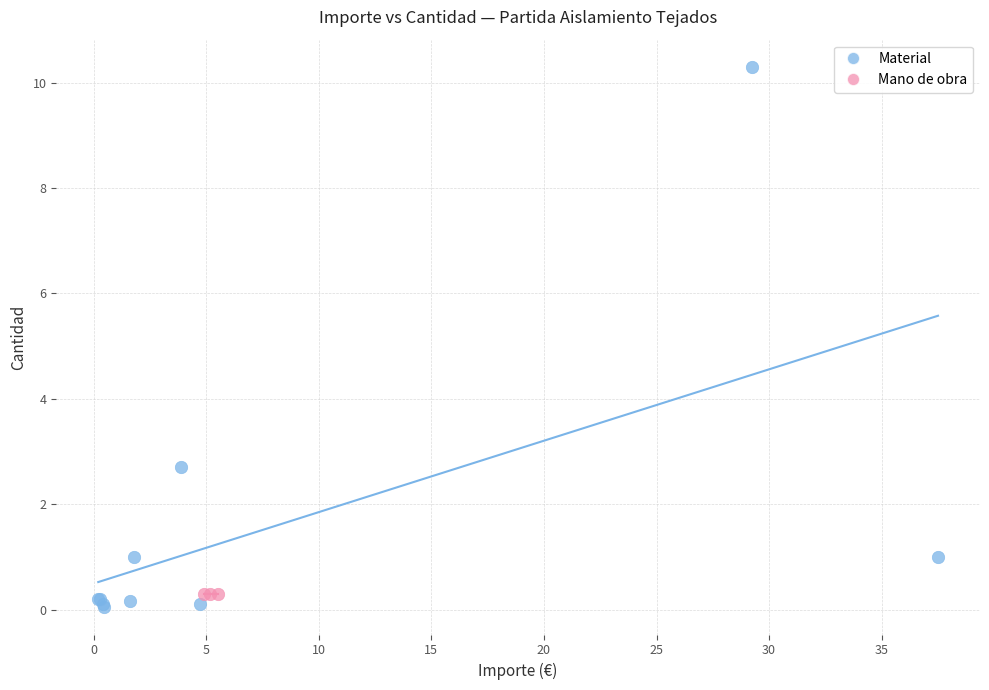

Which series reaches the maximum Y coordinate?

Material